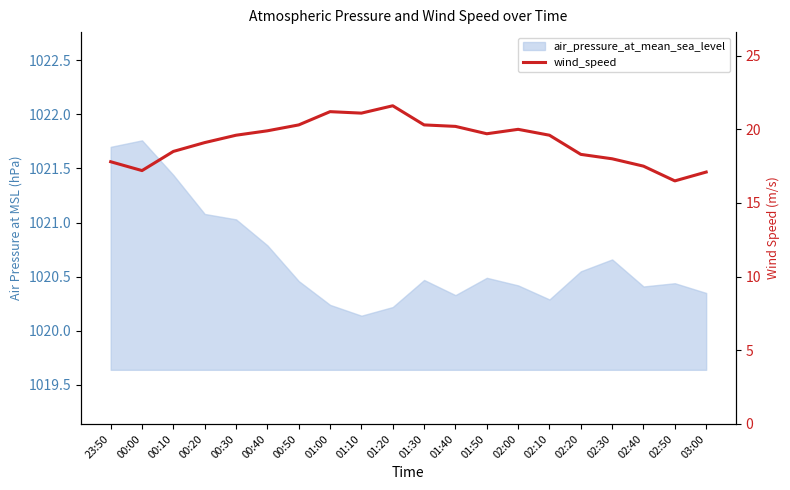

Reading left to right, what are all the values shown in this chart?

23:50=17.8	00:00=17.2	00:10=18.5	00:20=19.1	00:30=19.6	00:40=19.9	00:50=20.3	01:00=21.2	01:10=21.1	01:20=21.6	01:30=20.3	01:40=20.2	01:50=19.7	02:00=20.0	02:10=19.6	02:20=18.3	02:30=18.0	02:40=17.5	02:50=16.5	03:00=17.1